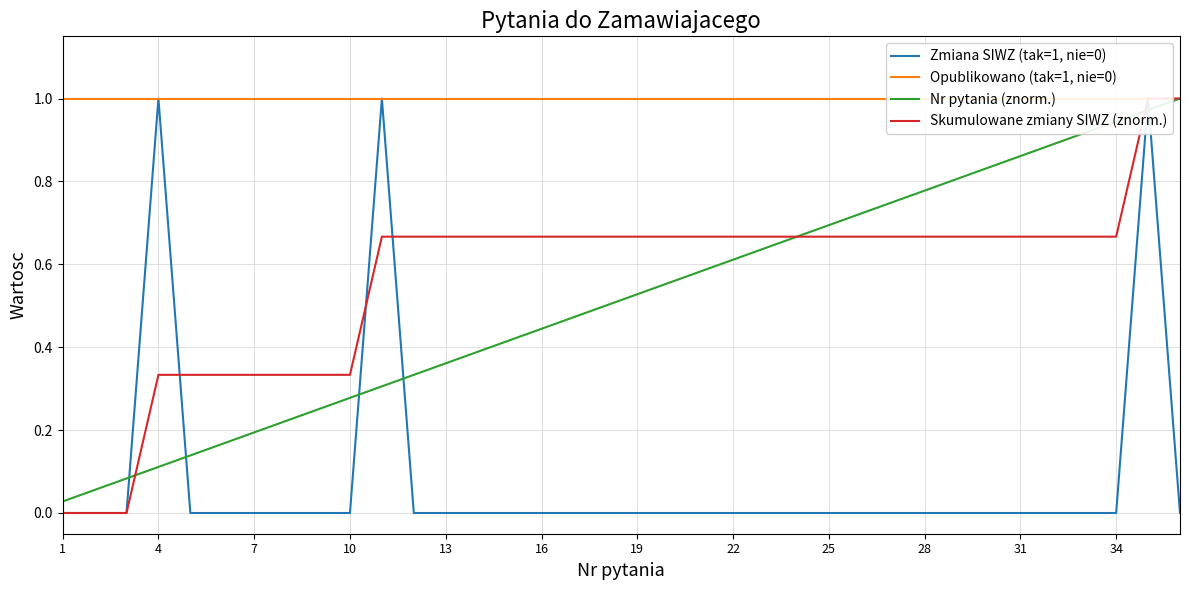

True or false: Opublikowano (tak=1, nie=0) and Skumulowane zmiany SIWZ (znorm.) intersect in this chart.

False